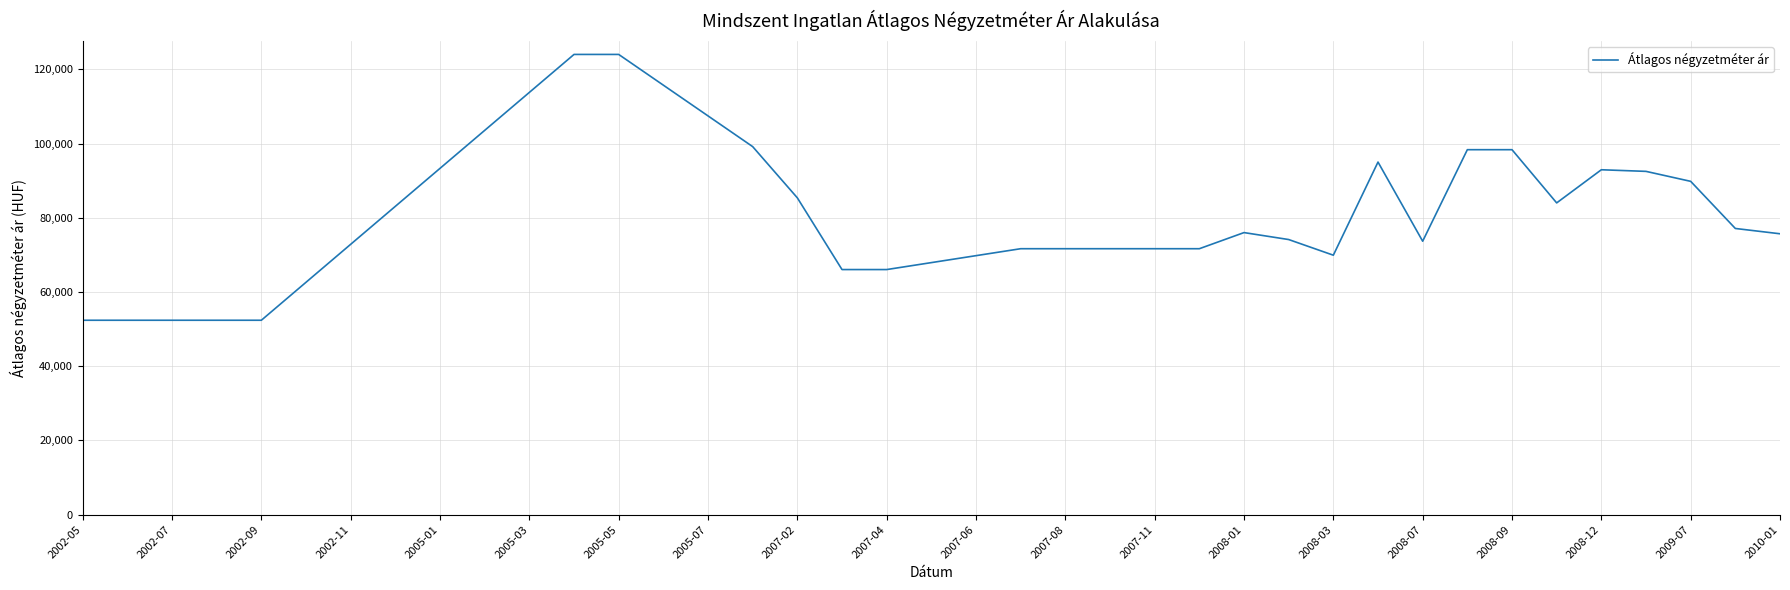

What is the difference between the maximum and minimum values?

71620